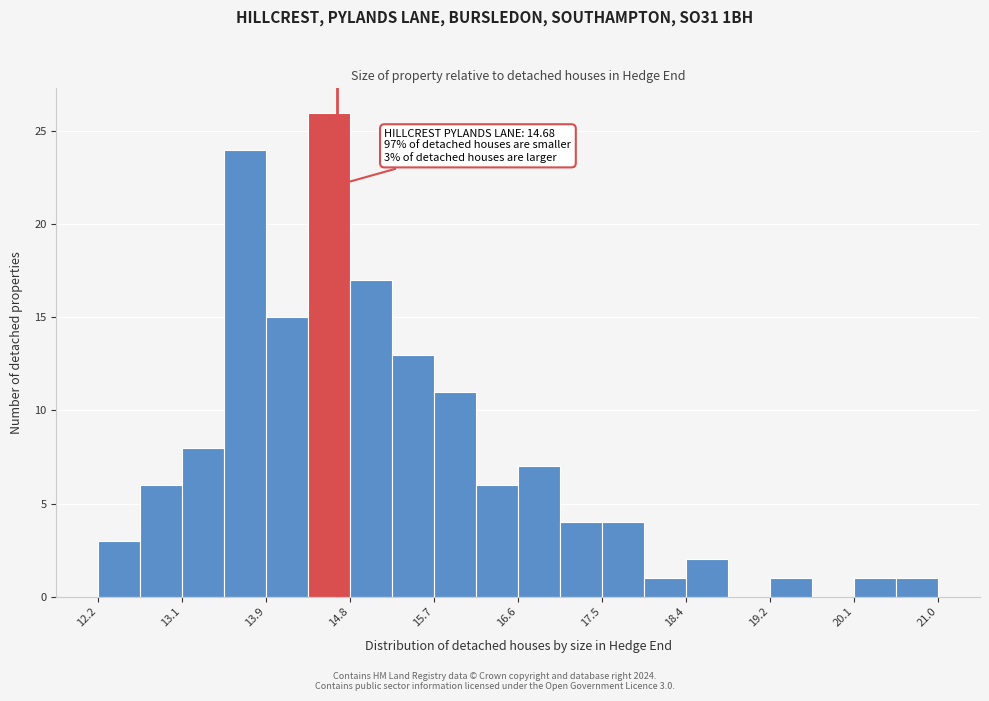

Over which range of the x-axis is the bar tallest?

14.4 to 14.8